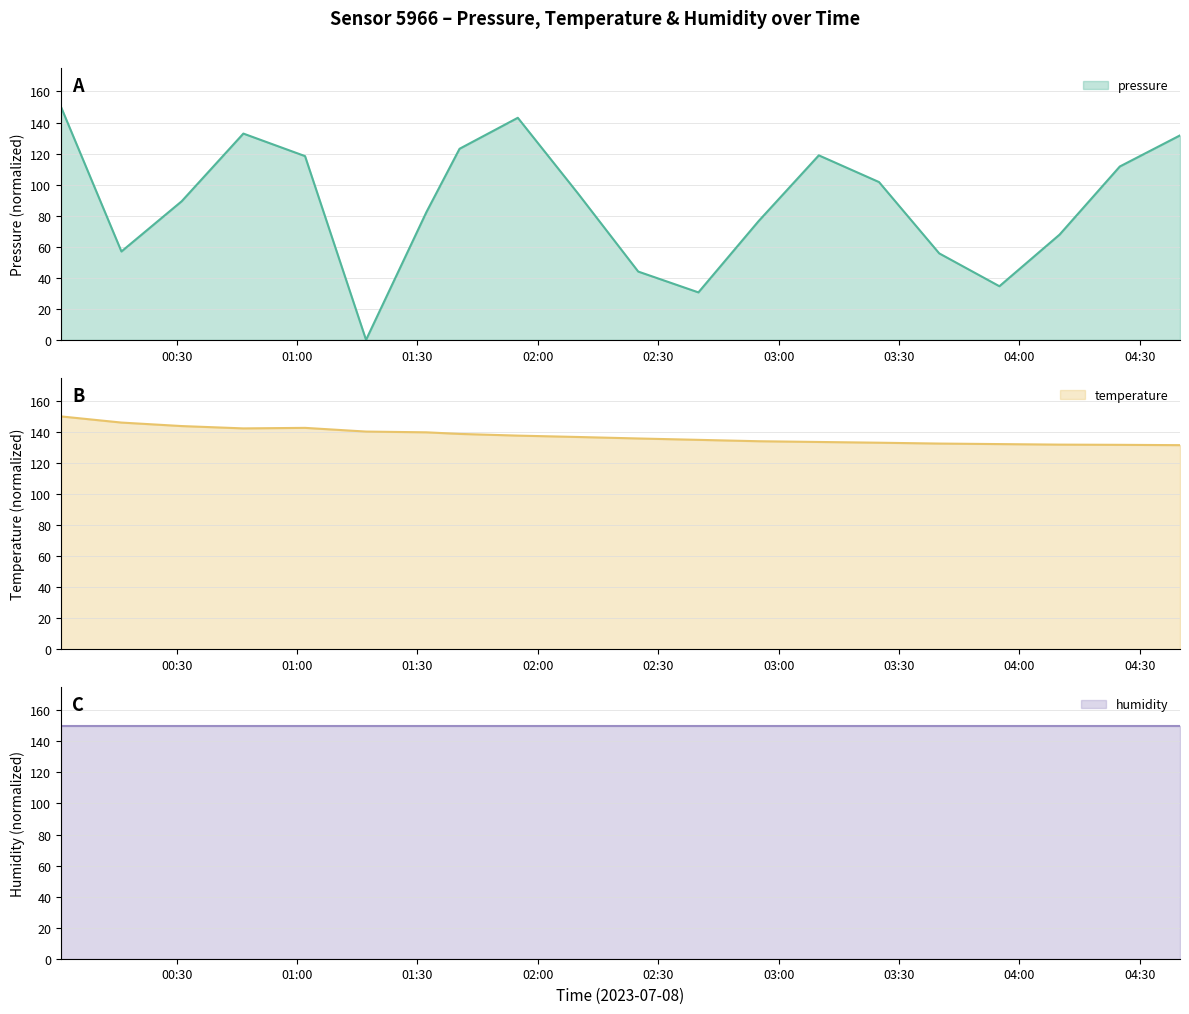

The value of temperature at 01:17 is 140.2. True or false?

True